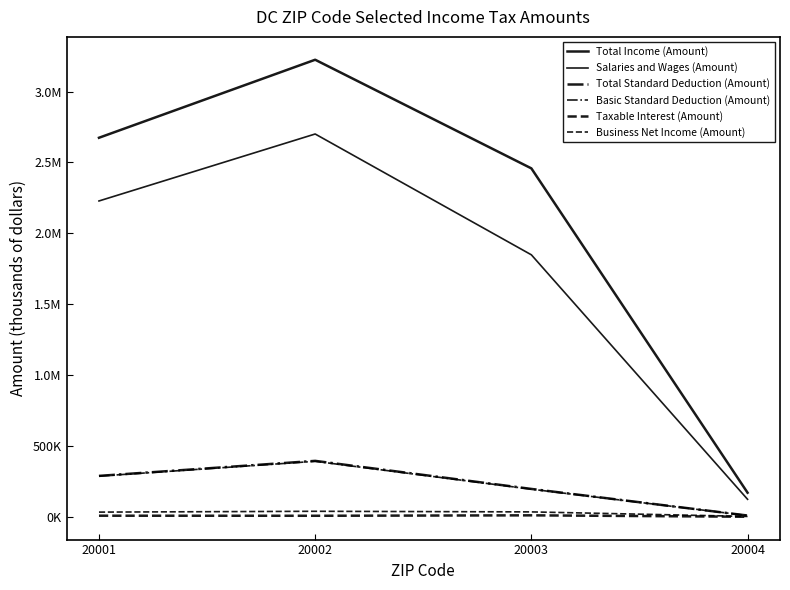

Does the chart have visible grid lines?

No